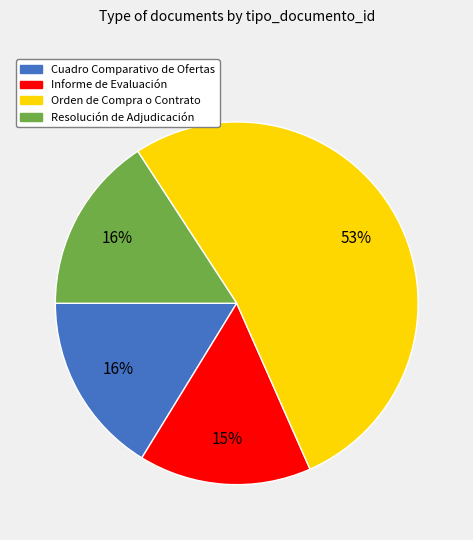

Which slice is the largest?

Orden de Compra o Contrato